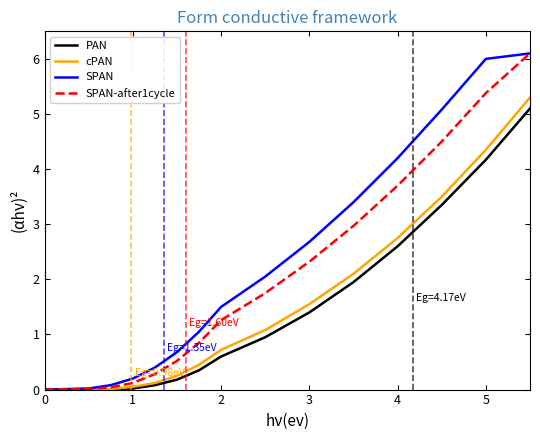

What is the sum of all SPAN-after1cycle values?

29.8